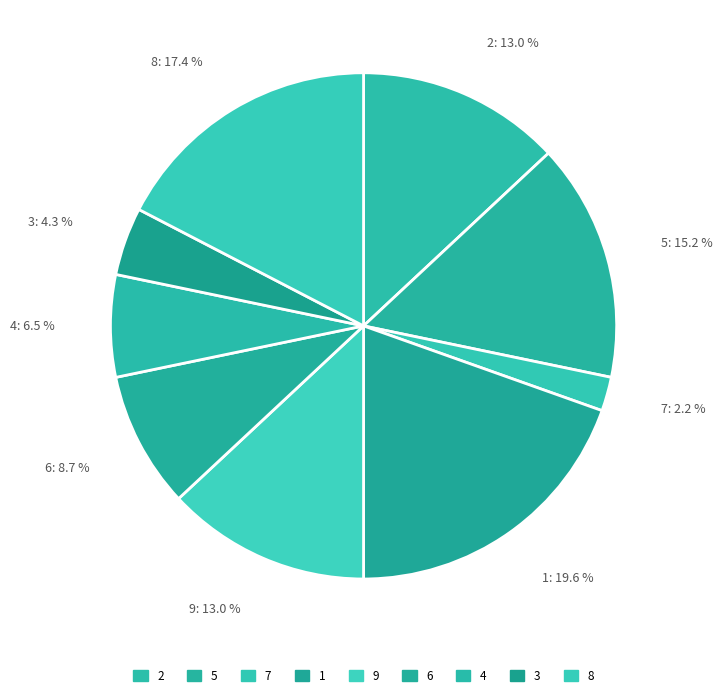

To the nearest percent, what percentage of the pie is 6?

9%